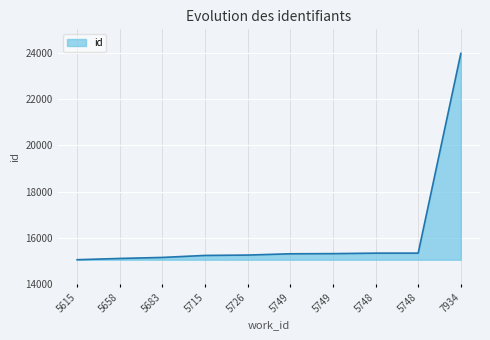

Which label corresponds to the smallest value in the chart?

5615